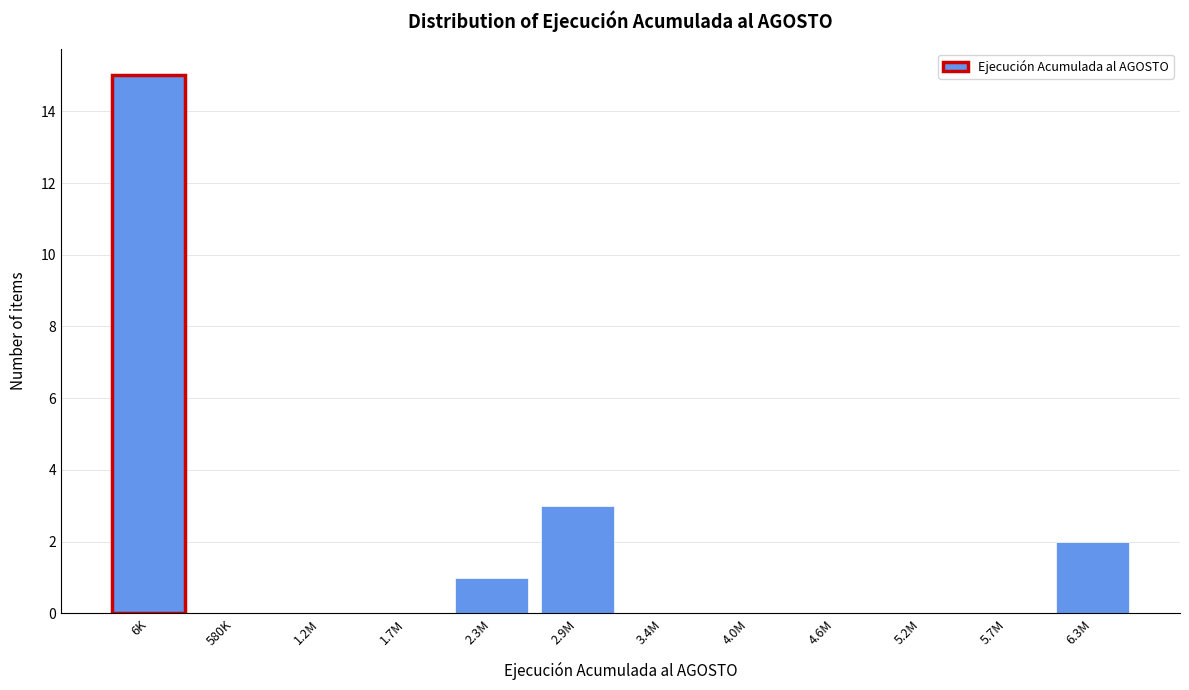

Reading right to left, extract all data points from this chart.

6.3M=2	5.7M=0	5.2M=0	4.6M=0	4.0M=0	3.4M=0	2.9M=3	2.3M=1	1.7M=0	1.2M=0	580K=0	6K=15